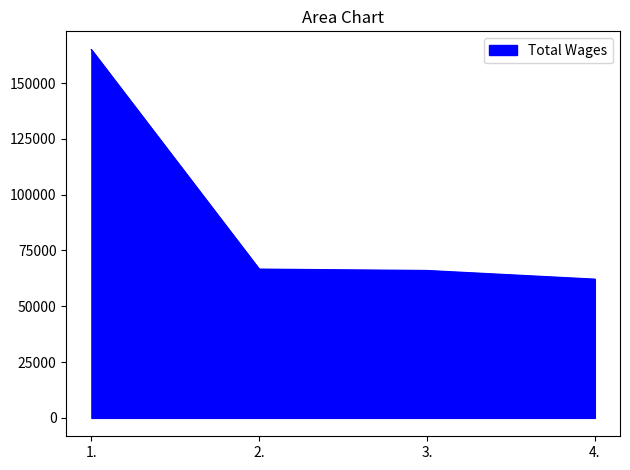

What is the approximate value at 4.?

62107